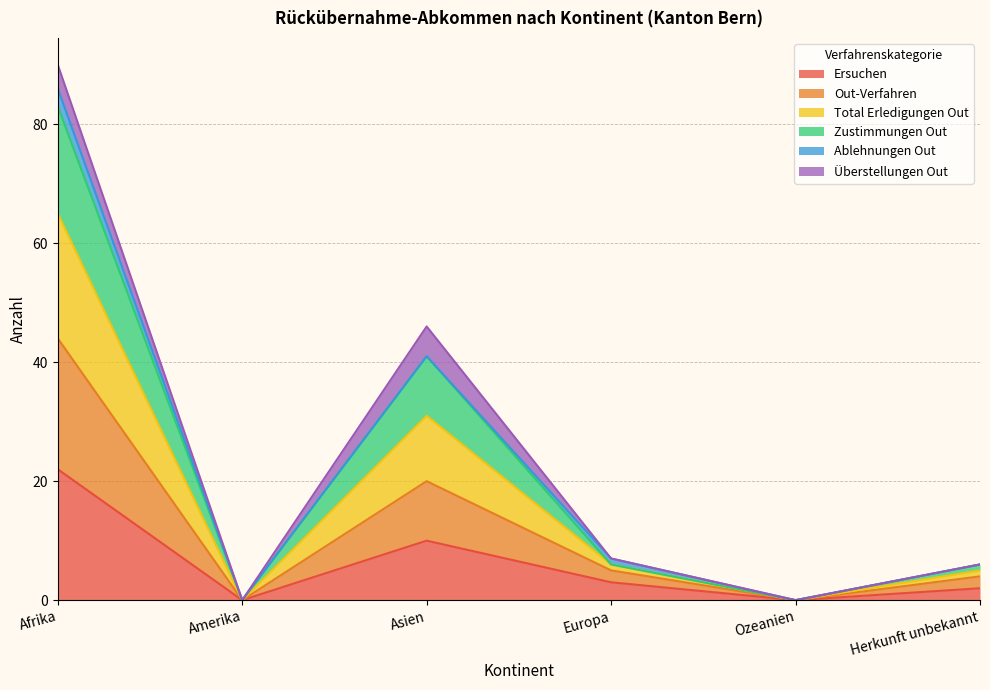

What is the difference between the highest and lowest values at Herkunft unbekannt?

4